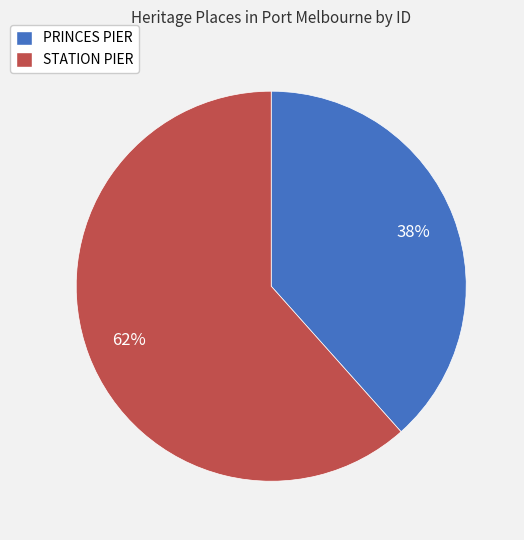

Do PRINCES PIER and STATION PIER together represent more than half of the pie?

Yes